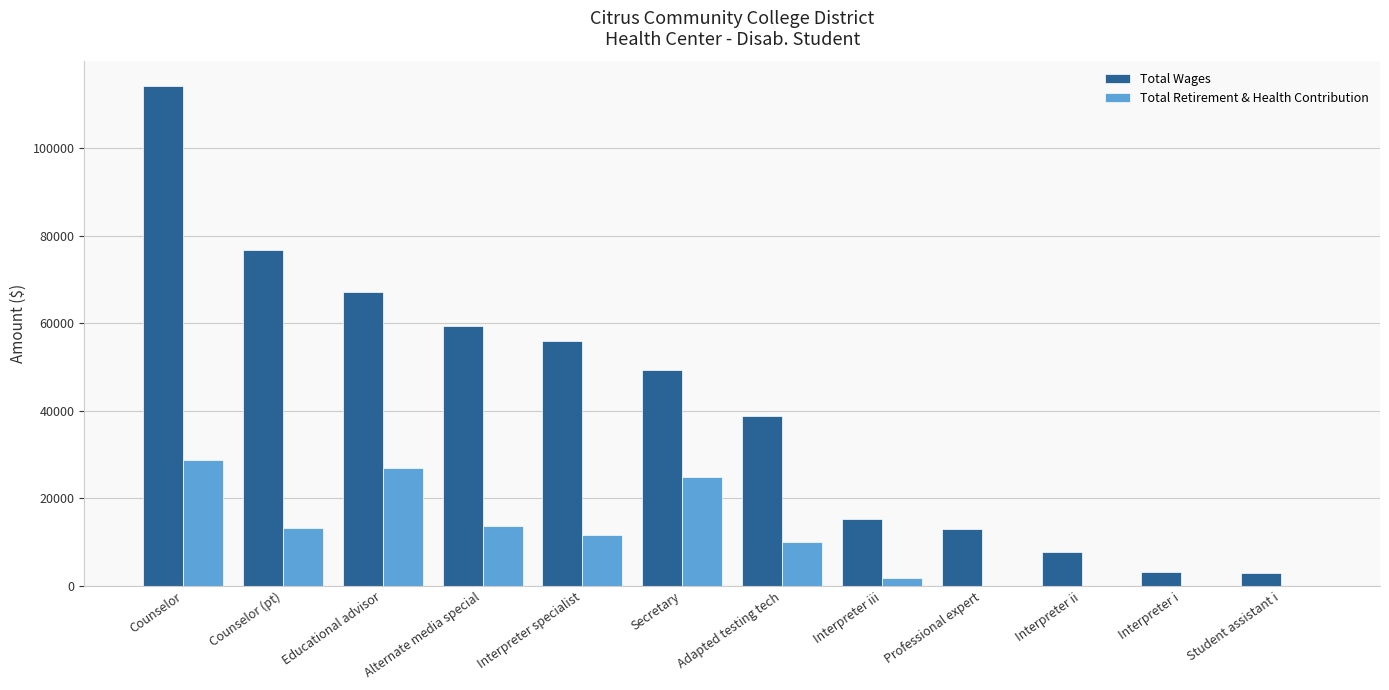

The Total Wages series shows 15402 at Interpreter iii. True or false?

True